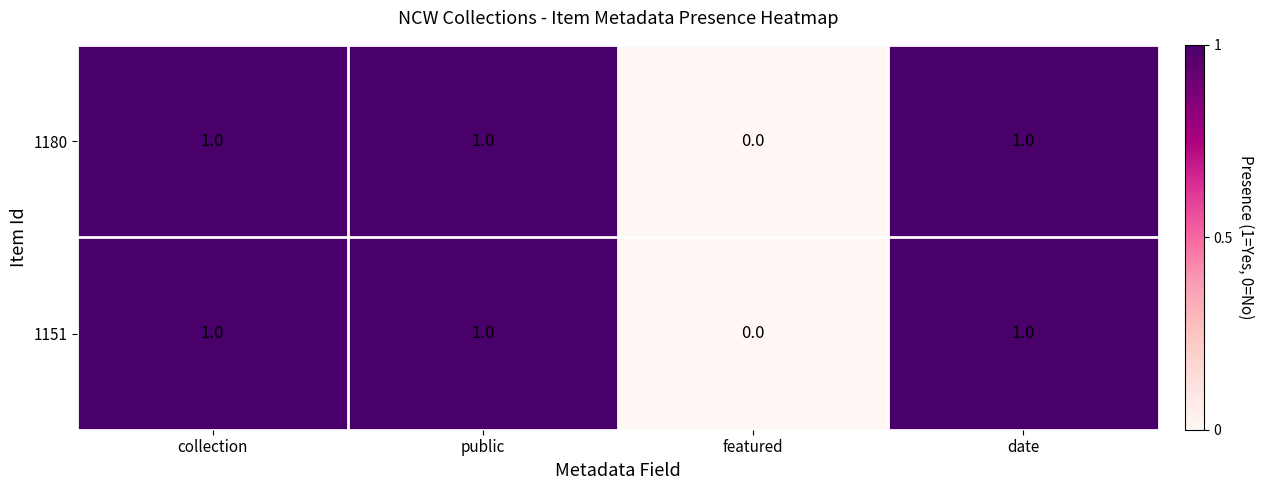

How many 1151 values are between 1 and 2?

3